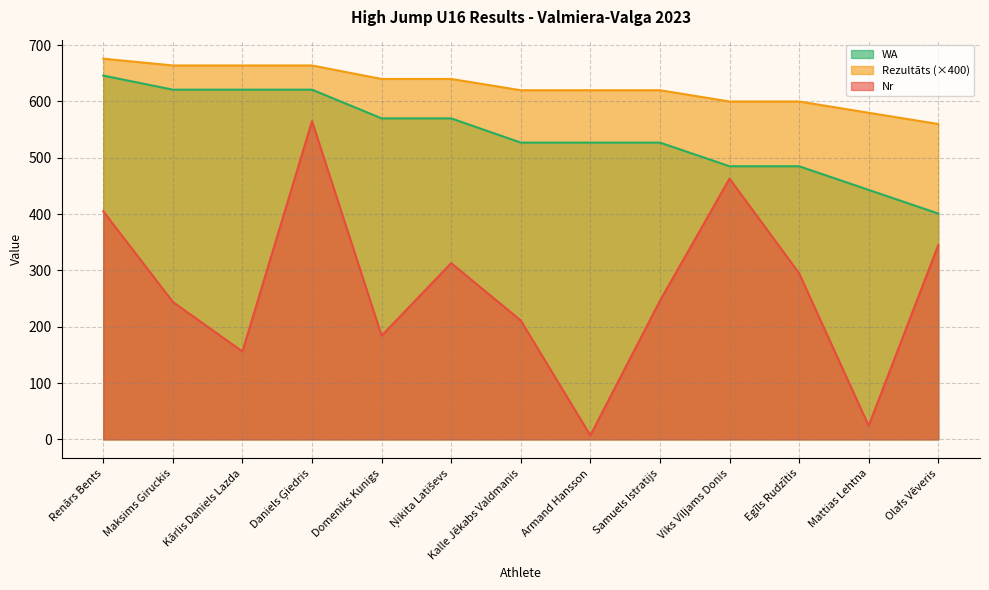

Which series has the largest total across all categories?

Rezultāts (×400)